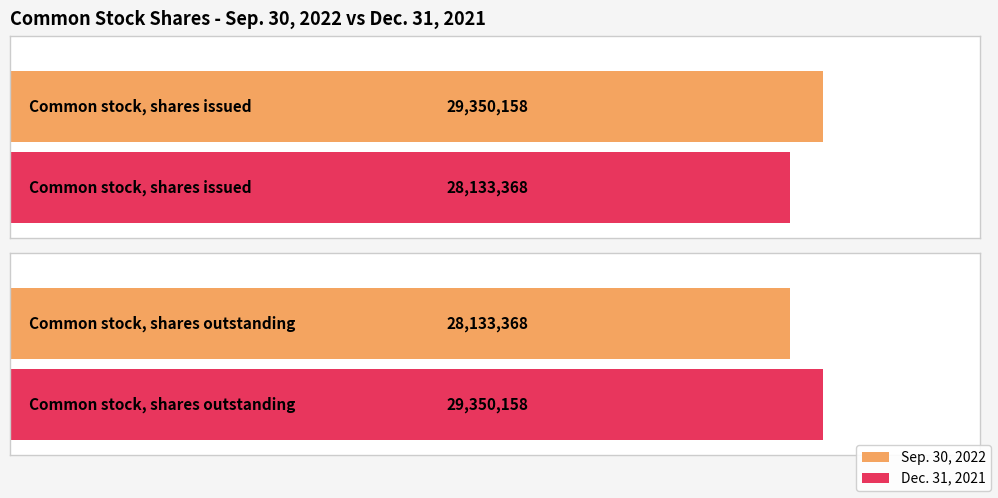

What is the difference between the Dec. 31, 2021 values at Common stock, shares outstanding and Common stock, shares issued?

1216790